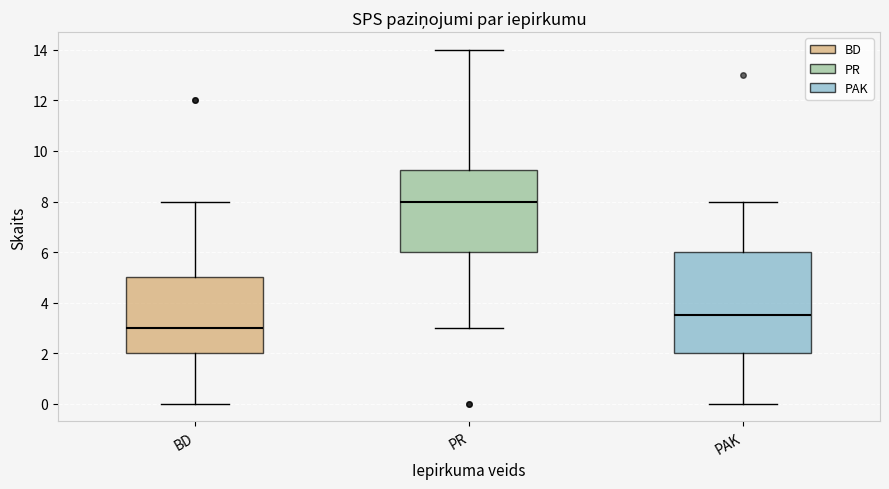

Which box has the highest median line?

PR